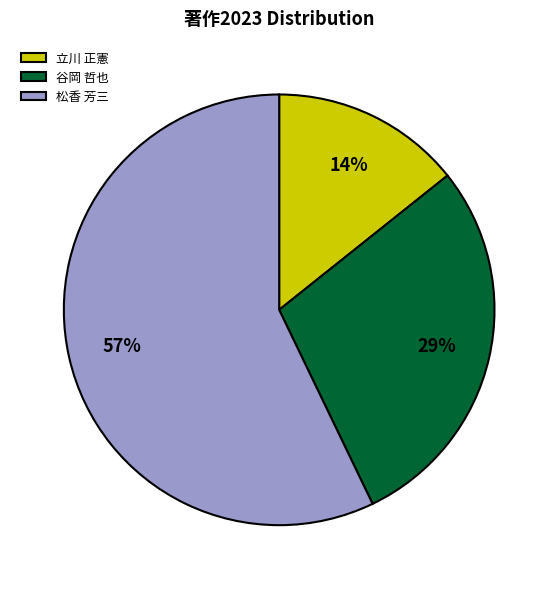

Is the sum of 立川 正憲 and 松香 芳三 greater than half?

Yes